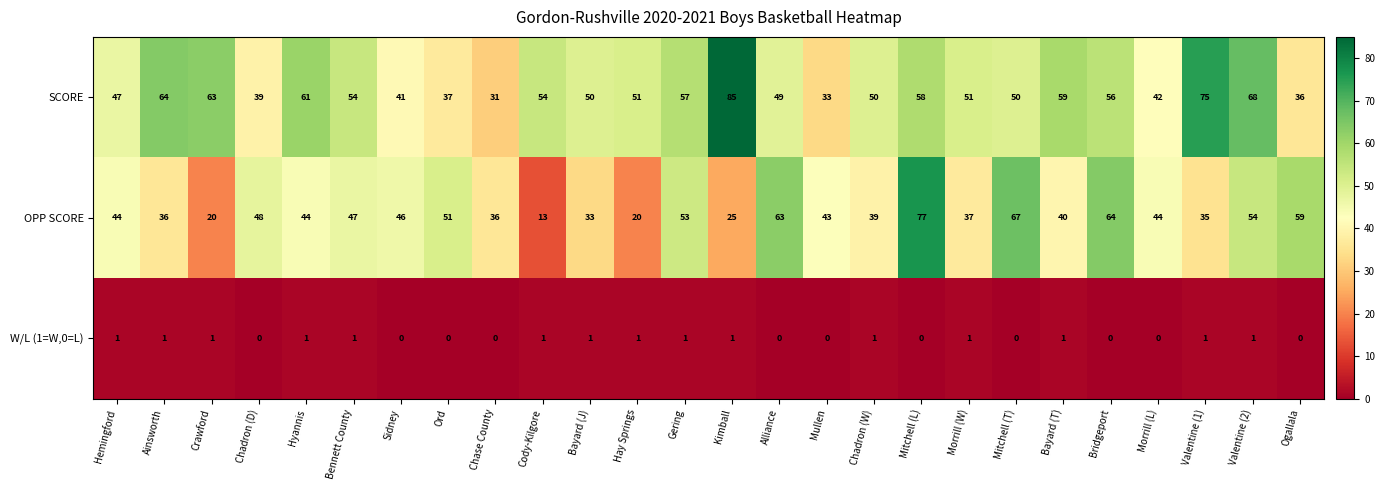

Which series has the widest spread of values?

OPP SCORE